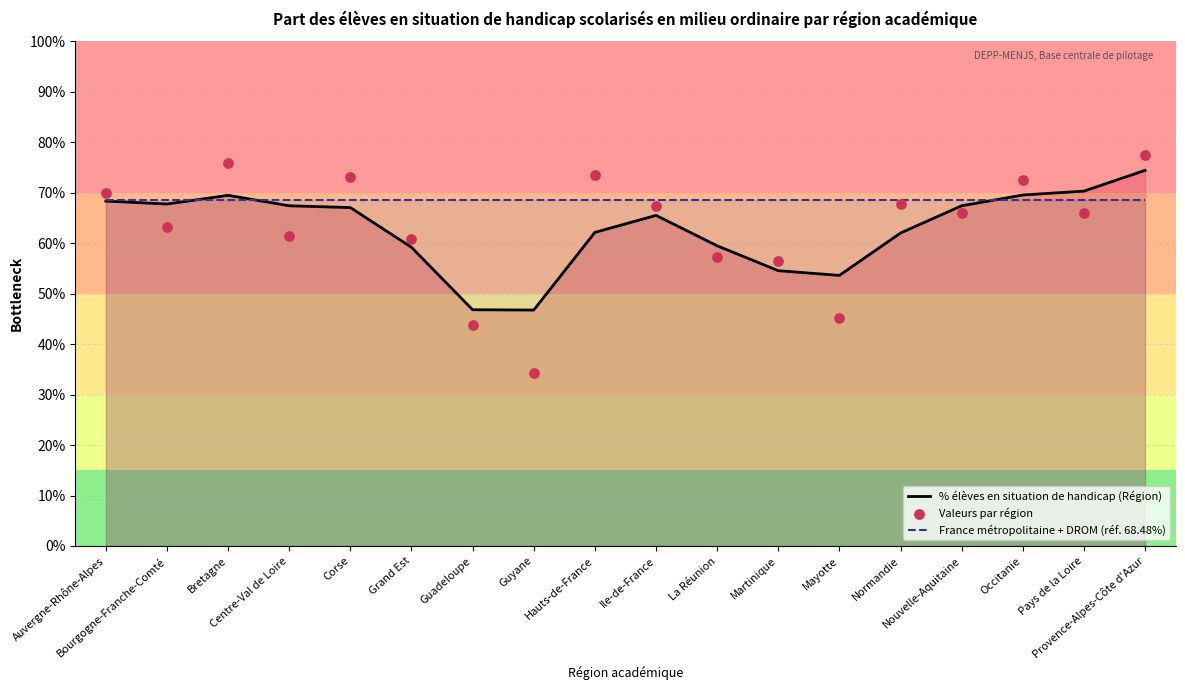

At how many categories does at least one series exceed 38?

18